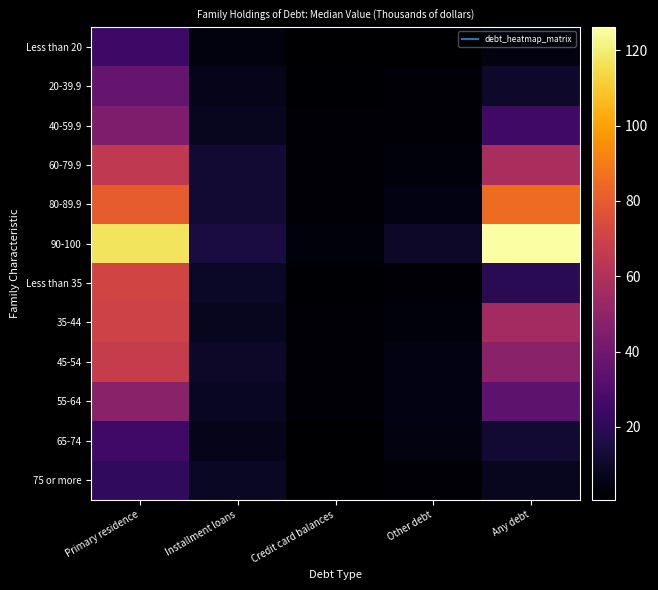

What is the spread (max minus min) of values at Installment loans?

10.5